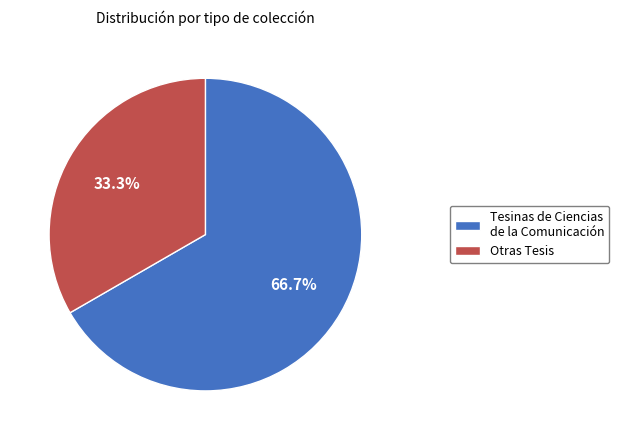

The Tesinas de Ciencias de la Comunicación slice represents 67% of the pie. True or false?

True